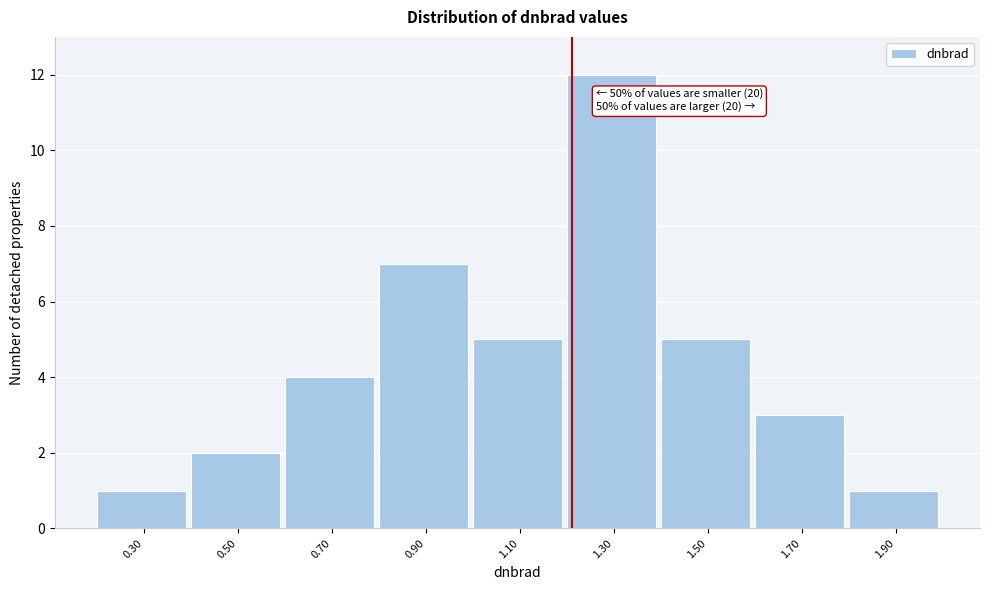

Reading right to left, transcribe all the data shown in this chart.

1.90=1	1.70=3	1.50=5	1.30=12	1.10=5	0.90=7	0.70=4	0.50=2	0.30=1